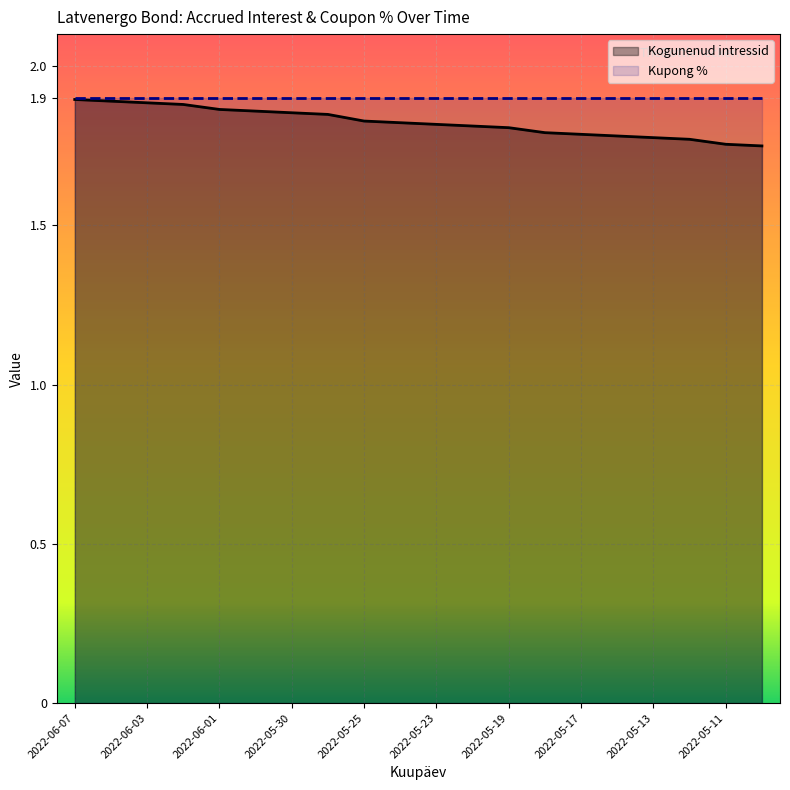

Reading left to right, what are all the values shown in this chart?

1.9	1.9	1.9	1.9	1.9	1.9	1.9	1.8	1.8	1.8	1.8	1.8	1.8	1.8	1.8	1.8	1.8	1.8	1.8	1.7